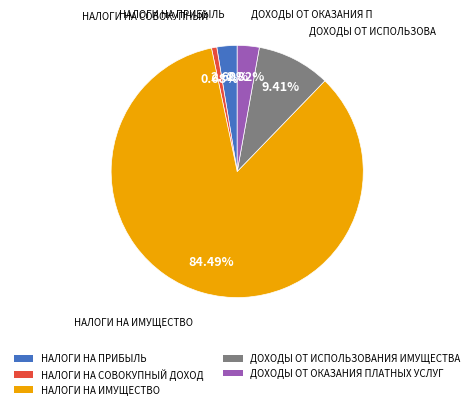

Which category accounts for the majority?

НАЛОГИ НА ИМУЩЕСТВО